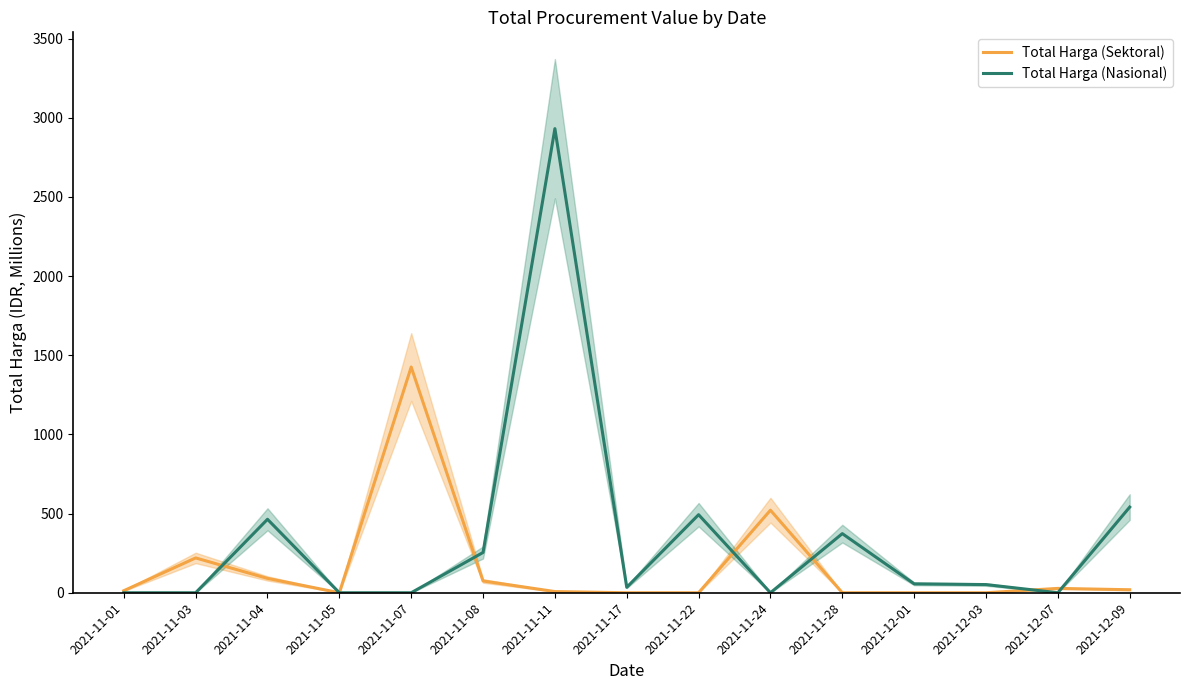

Which series has the widest spread of values?

Total Harga (Nasional)